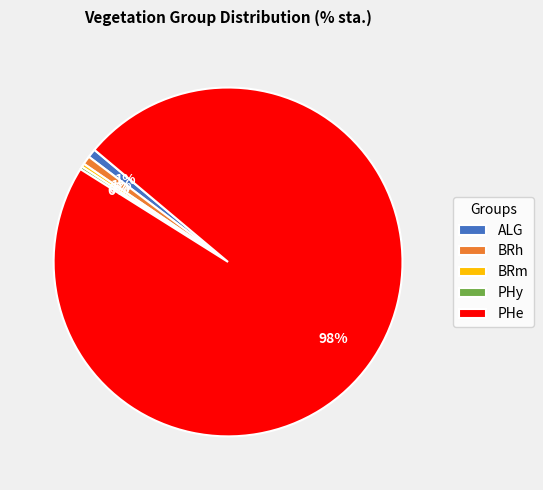

Between BRh and PHe, which is larger?

PHe